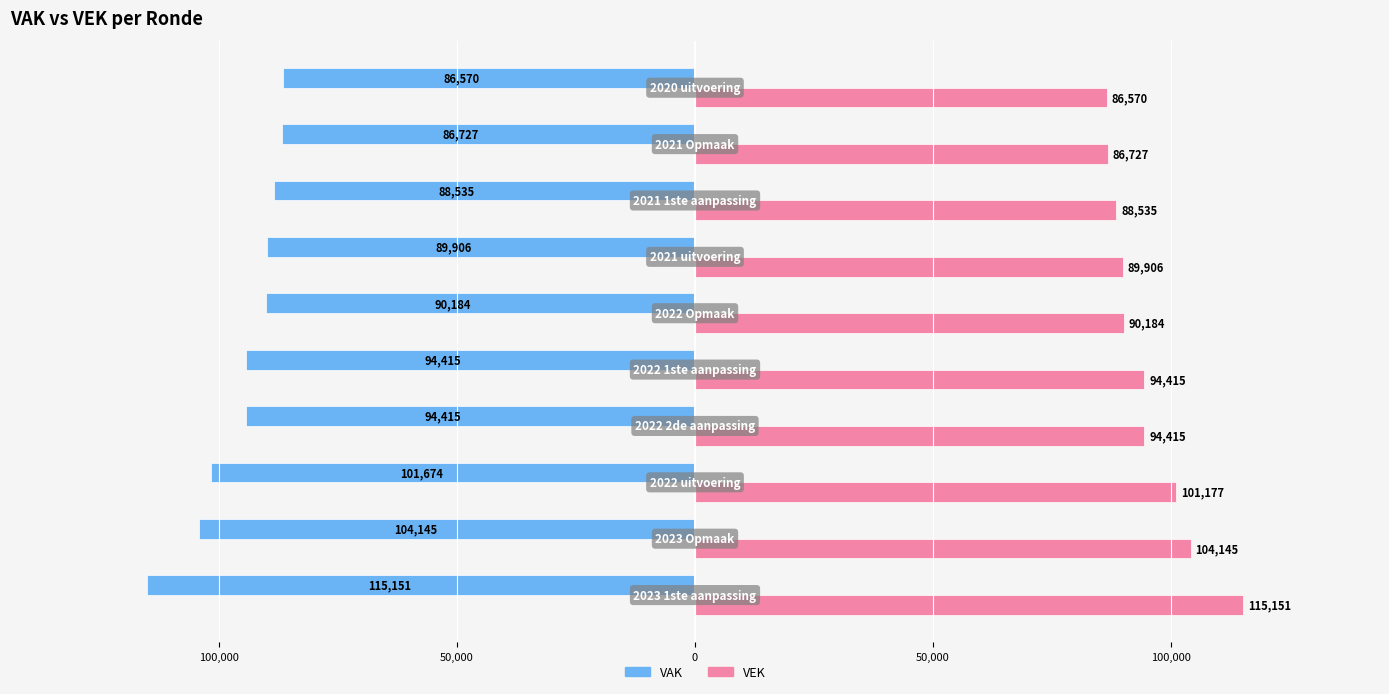

What are all the series names shown in the legend?

VAK, VEK